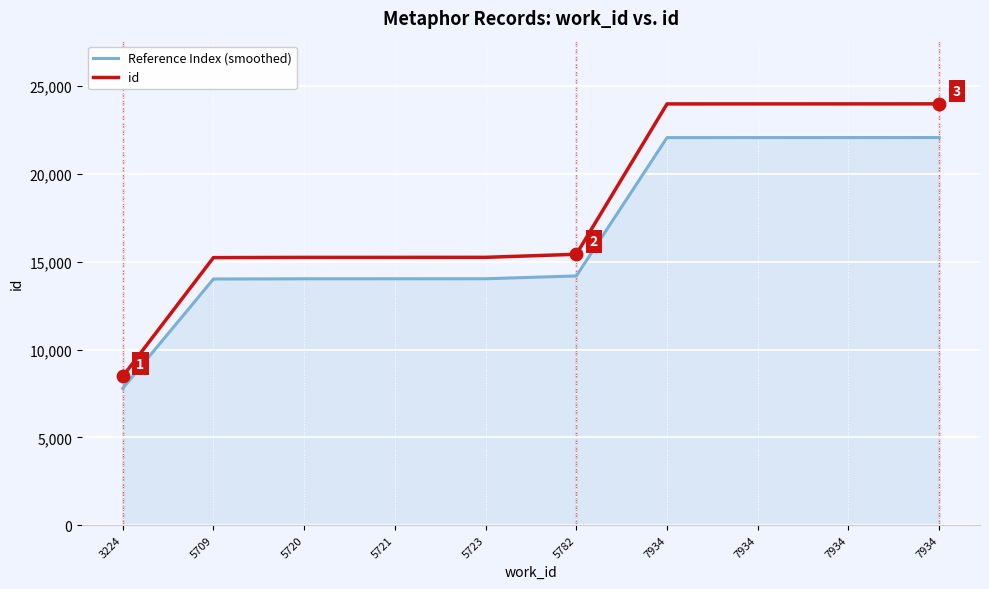

Is the value of id at 5723 greater than the value of Reference Index (smoothed) at 7934?

No